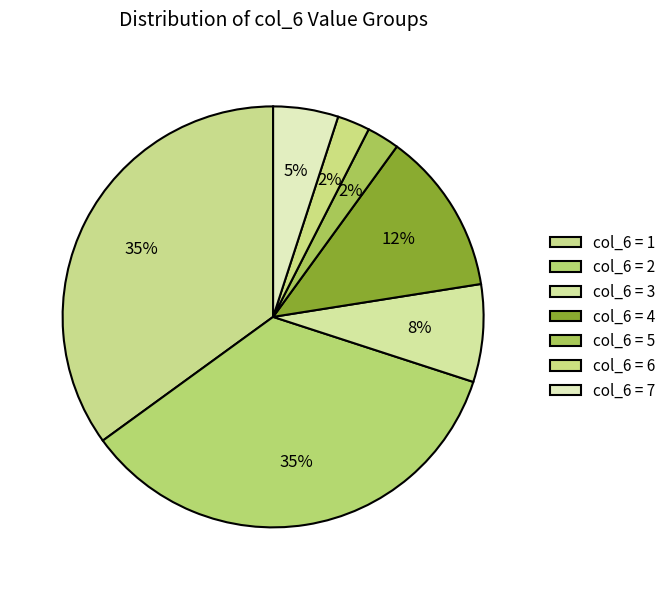

Does any single category account for the majority?

No